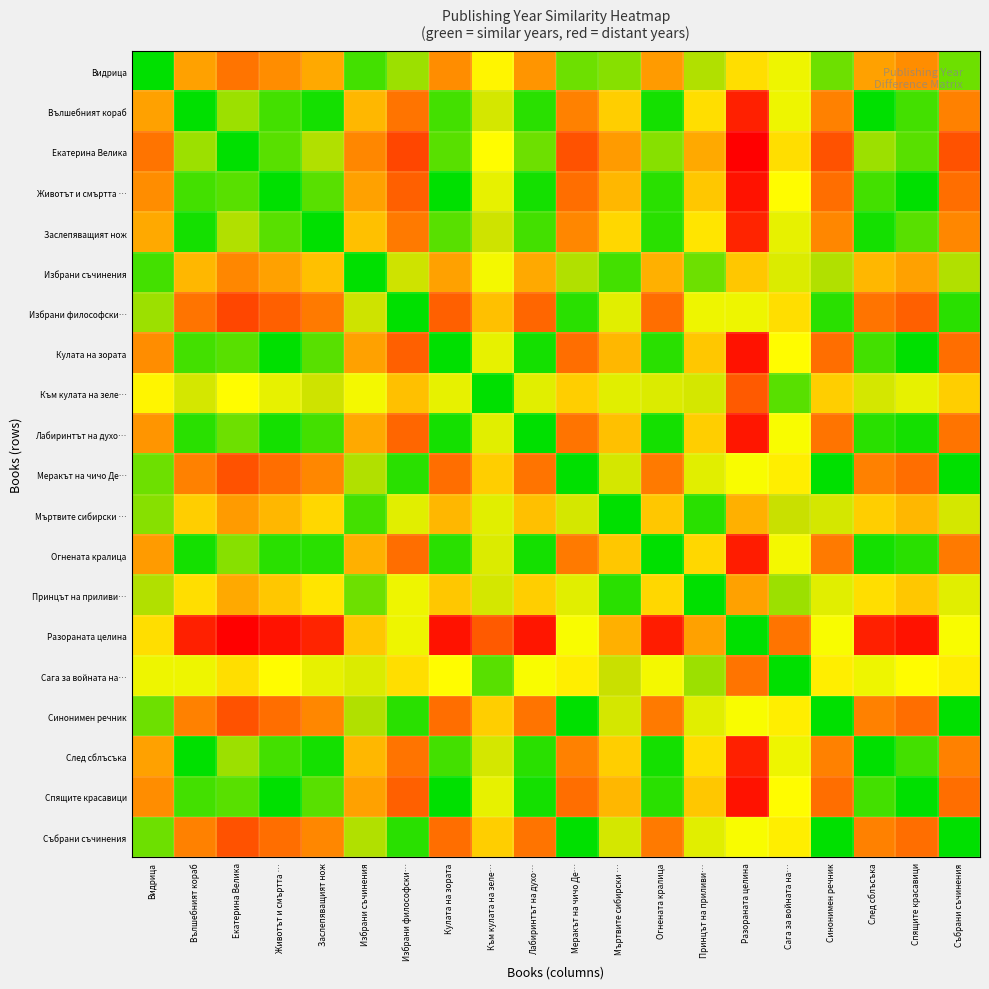

What is the spread (max minus min) of values at Екатерина Велика?

59